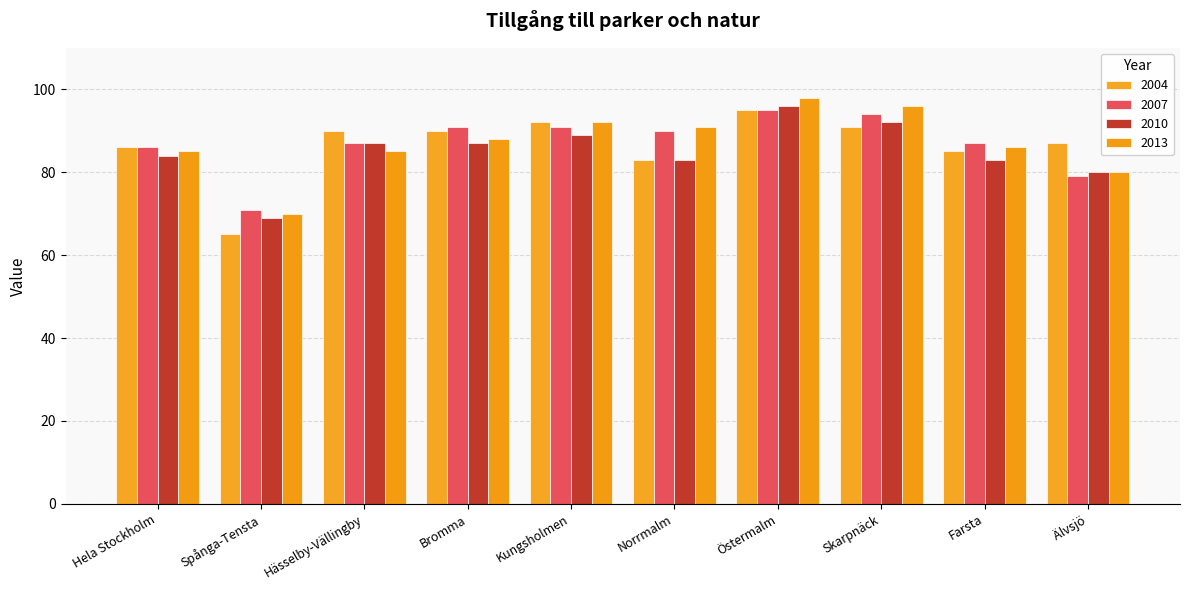

Between Kungsholmen and Farsta, which is larger?

Kungsholmen